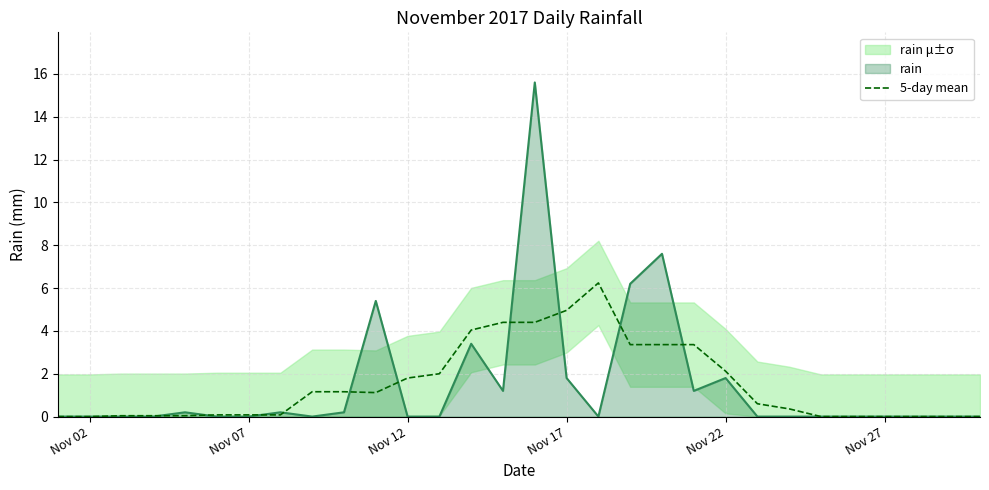

What is the highest value of the rain series?

15.6